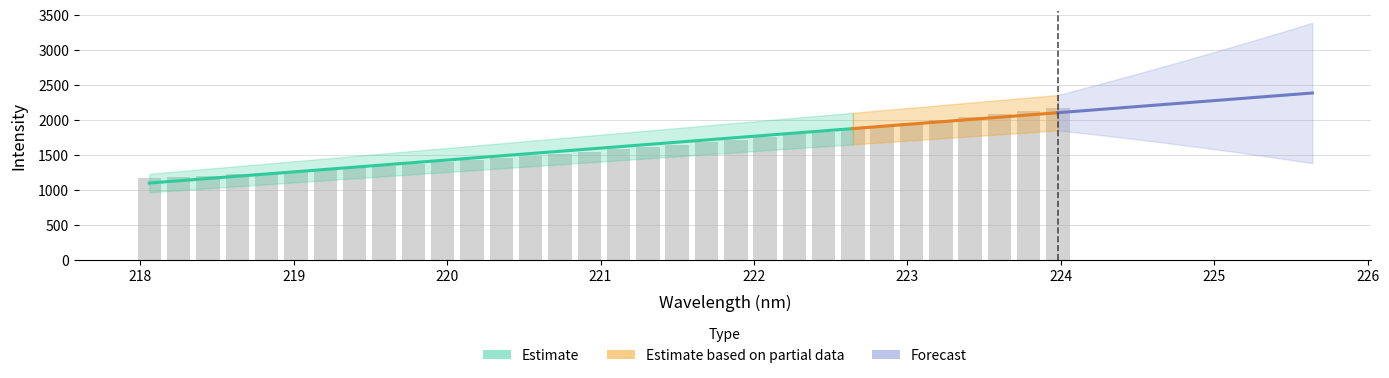

What is the label of the 26th bar from the left?

222.8355